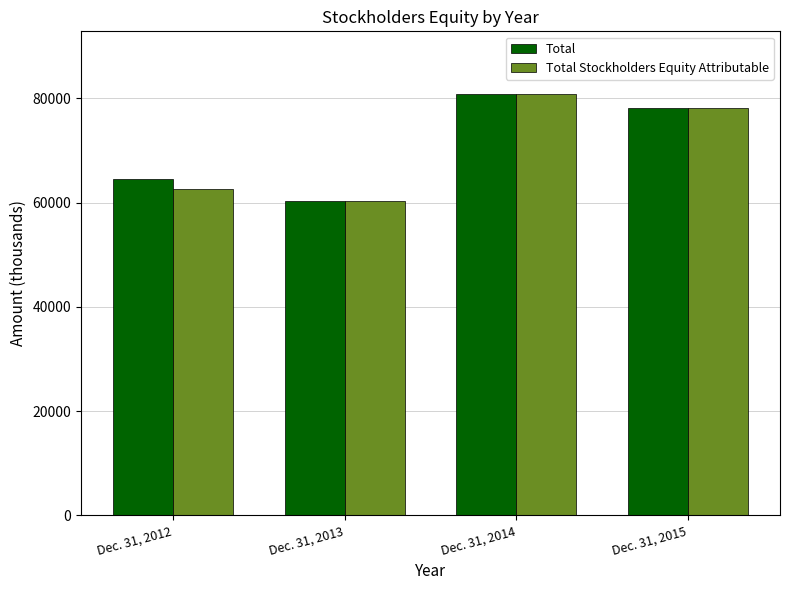

What is the maximum value for Total?

80763